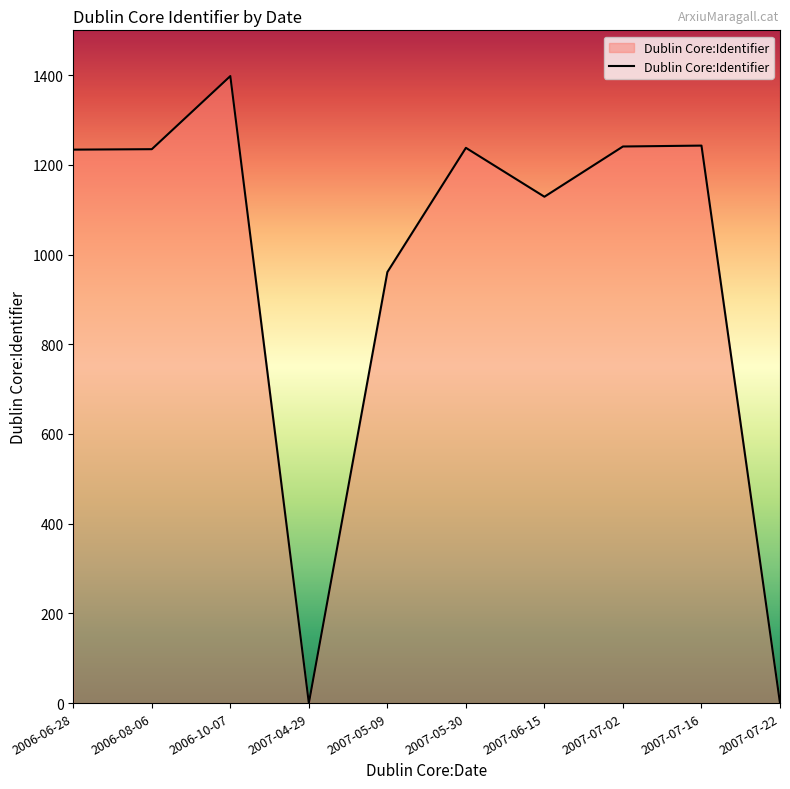

What is the approximate value at 2006-10-07?

1398